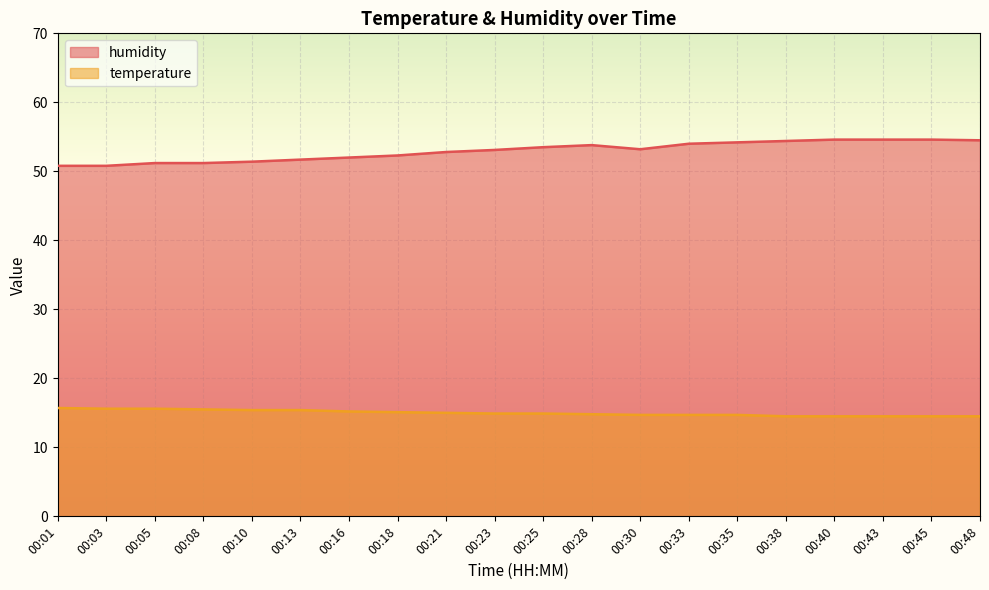

Rank the series by their maximum value, from lowest to highest.

temperature, humidity